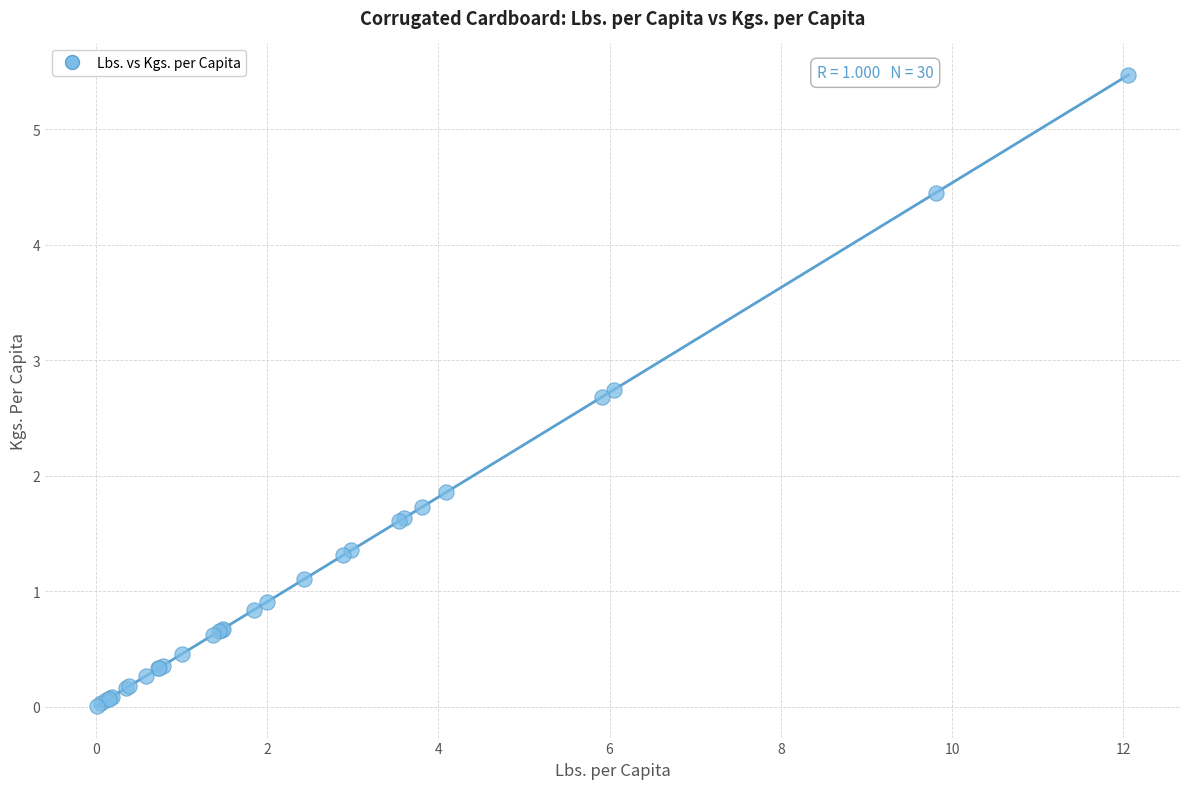

What Y value in the scatter plot is closest to 2?

1.9